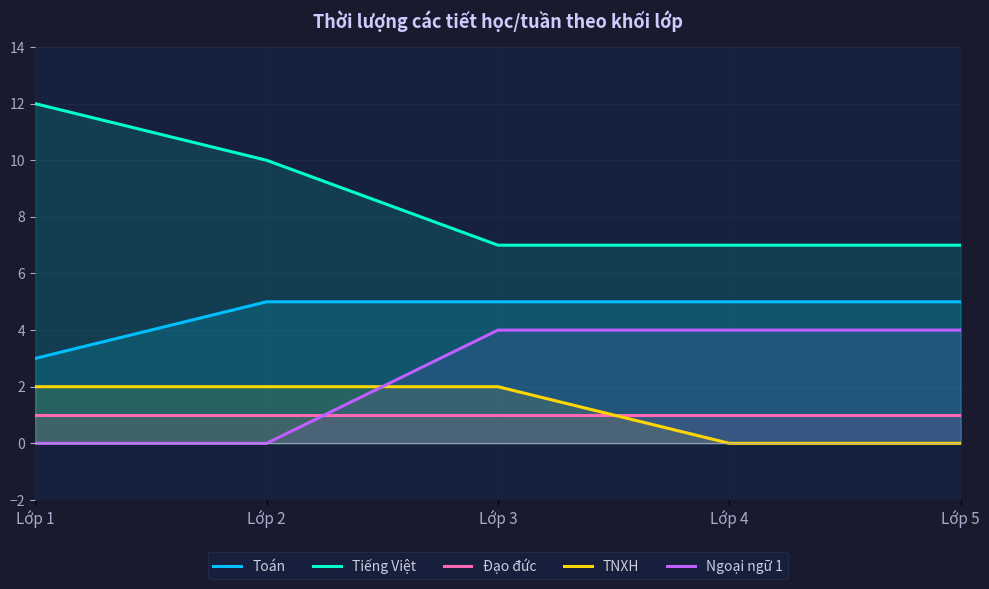

How many lines are shown in the chart?

5